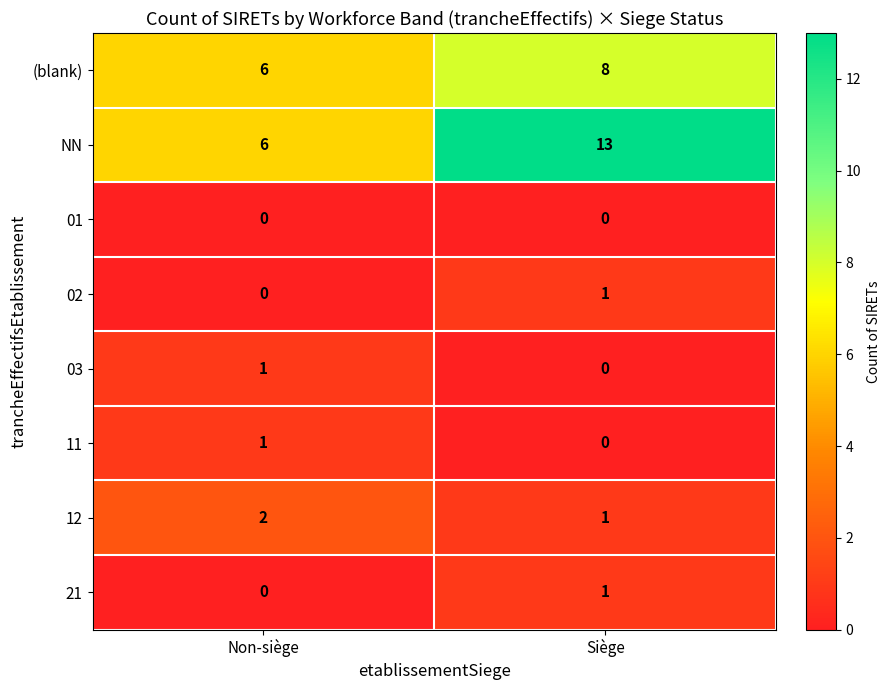

How many series are shown in this chart?

8